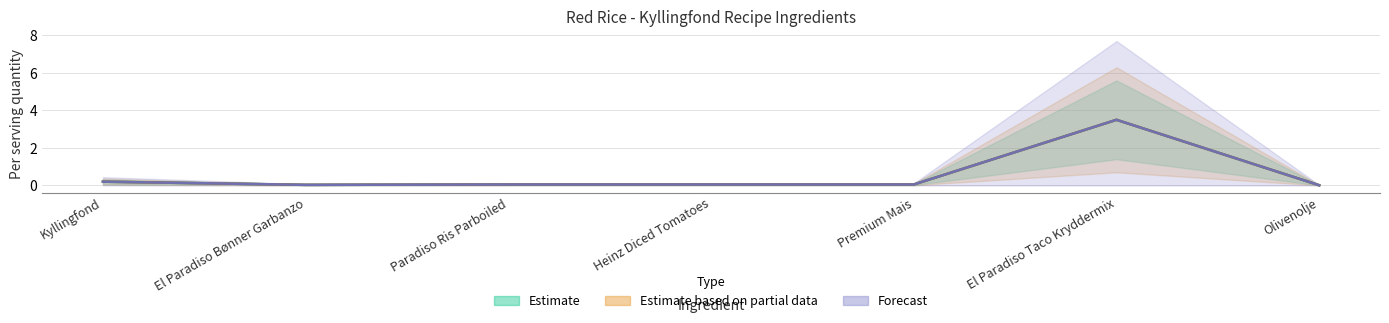

Is it true that Estimate equals 0.0 at El Paradiso Bønner Garbanzo?

True